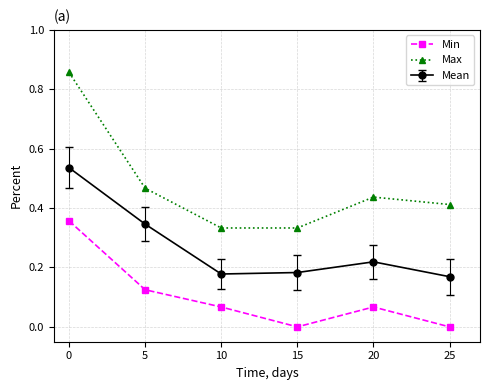

Which series has the largest range (max minus min)?

Max